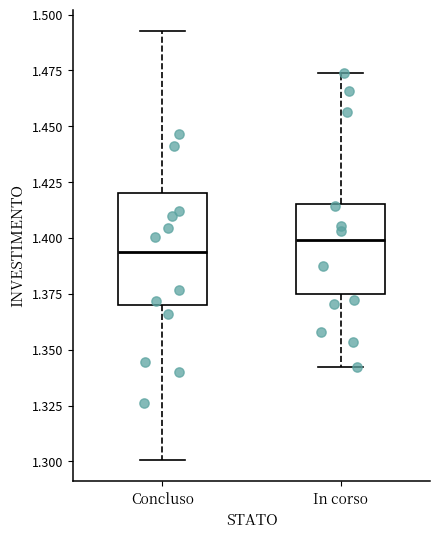

Where is the lower edge of the box for In corso on the y-axis? The values are not printed on the chart, so give them approximately, as read against the axis.

1.375